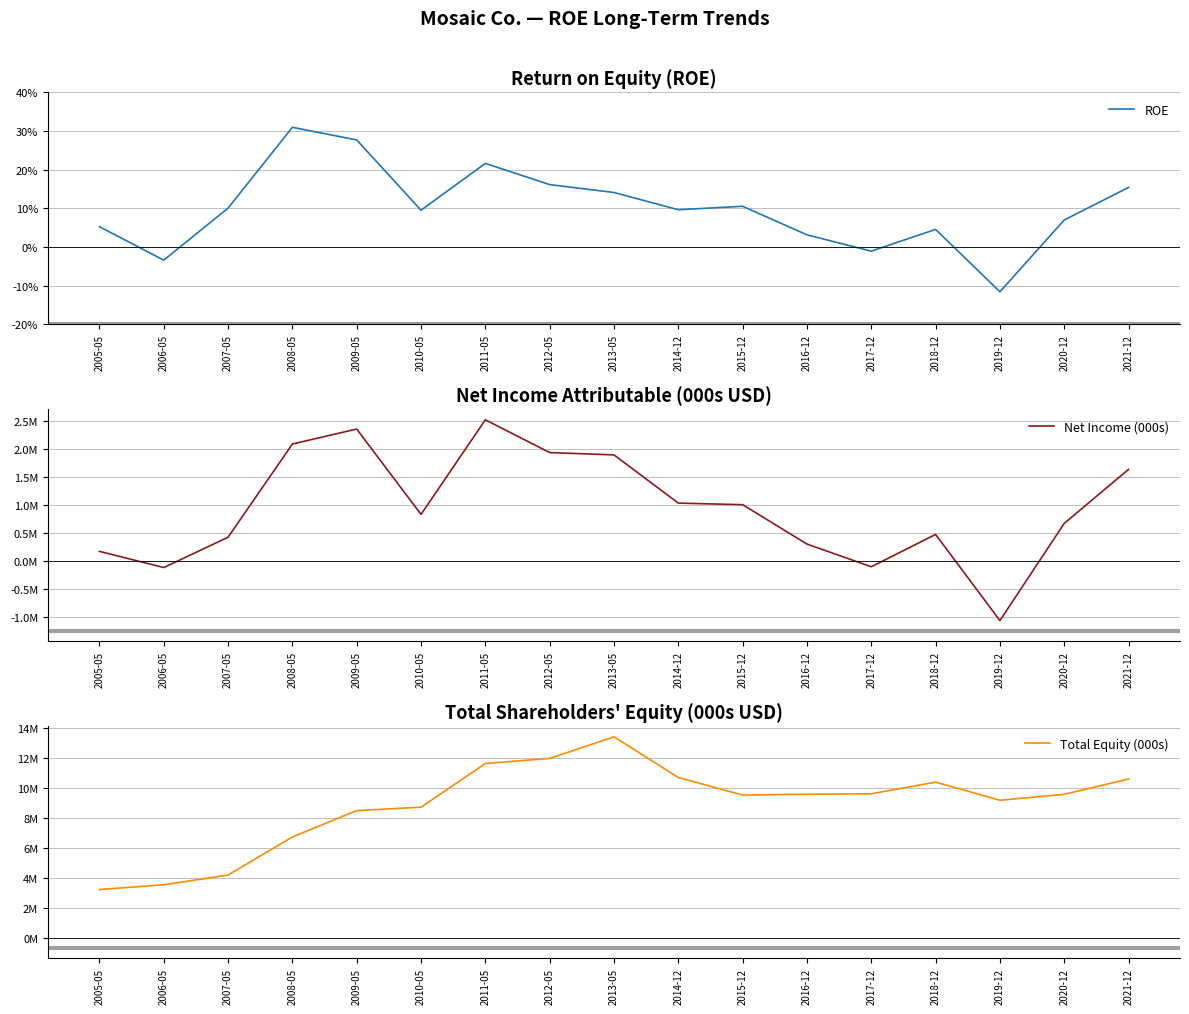

What is the label of the 10th point from the left?

2014-12